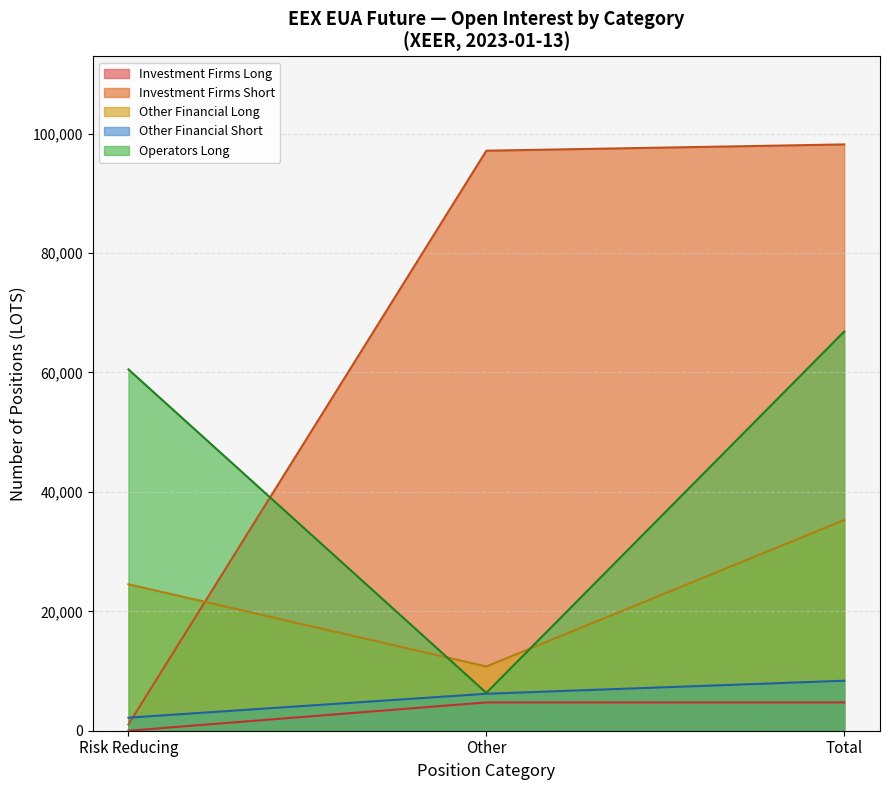

Which series has the largest range (max minus min)?

Investment Firms Short